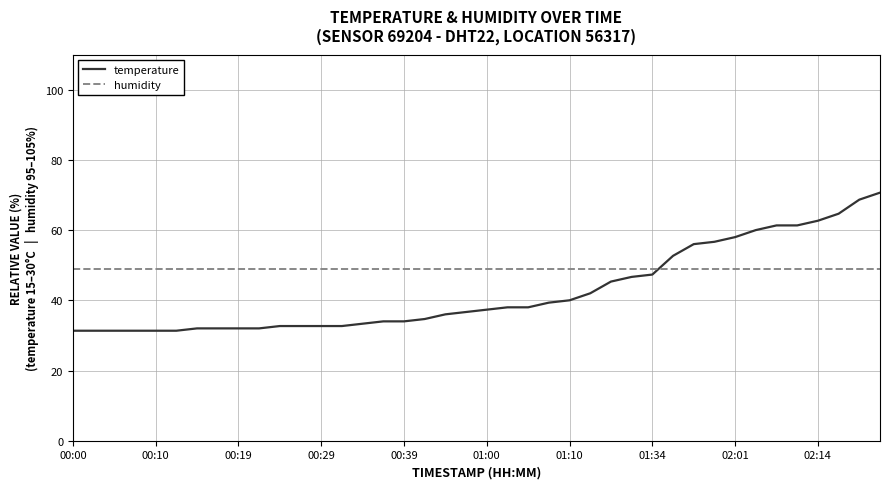

Rank the series by their average value, from lowest to highest.

temperature, humidity